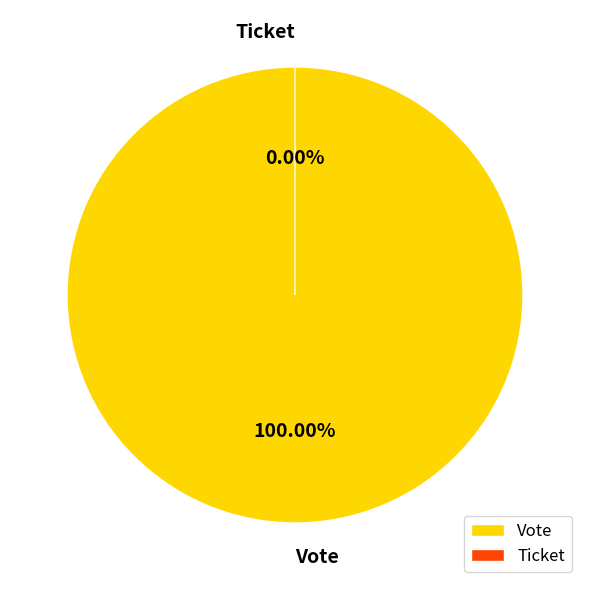

Which slice represents more than half of the pie?

Vote